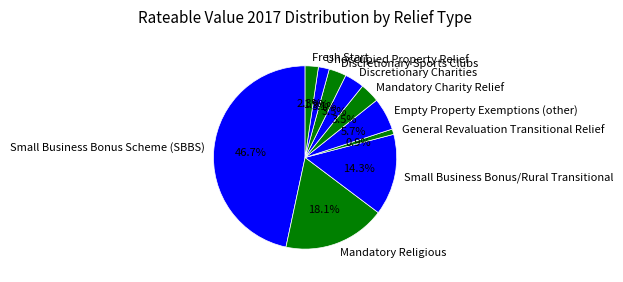

Which slice is the largest?

Small Business Bonus Scheme (SBBS)